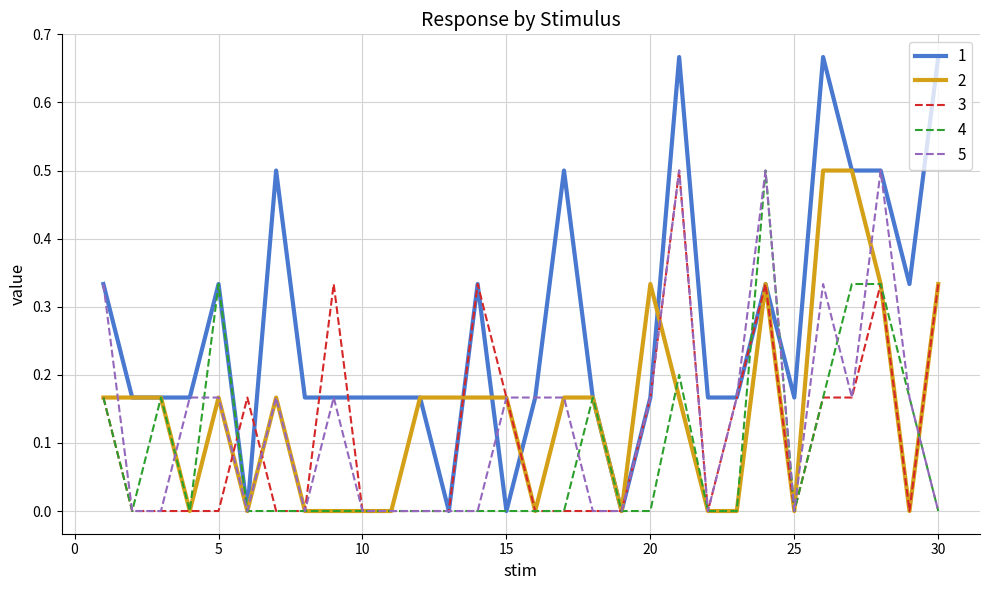

How many interior local valleys does the 4 series have?

3